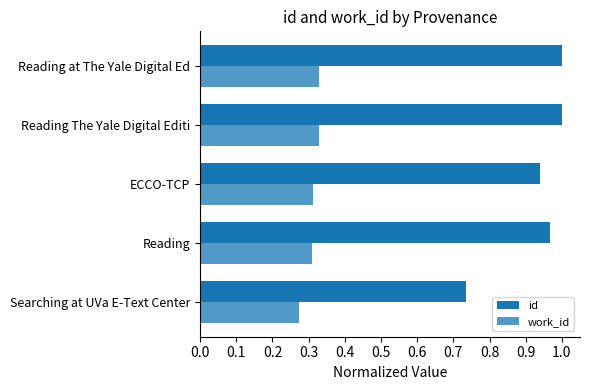

What is the value of the work_id bar at the 2nd from the left?

0.3